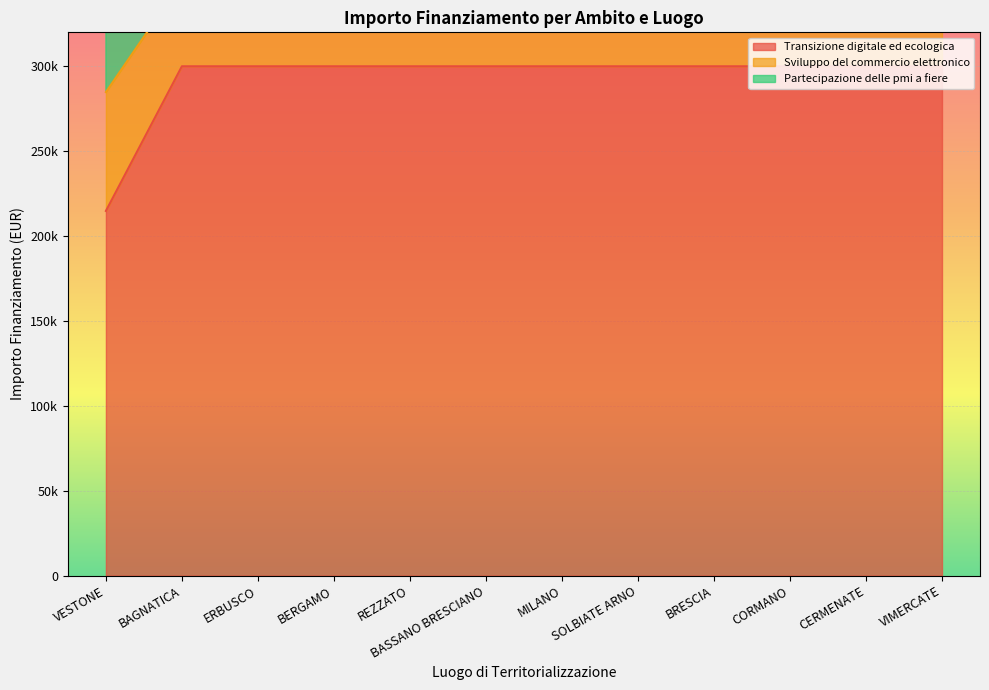

What is the total value across all series at ERBUSCO?

700000